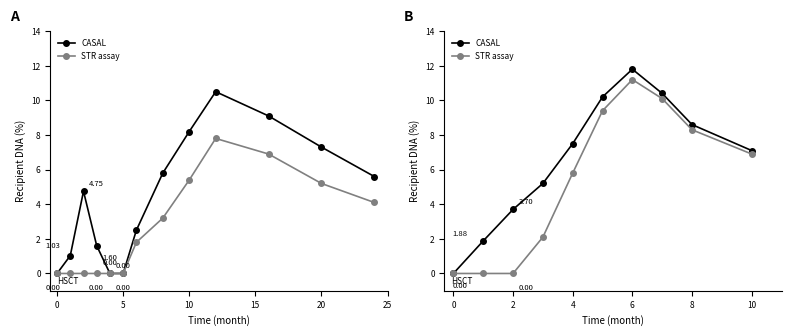

At 6, list the series in order from smallest to largest.

STR assay, CASAL